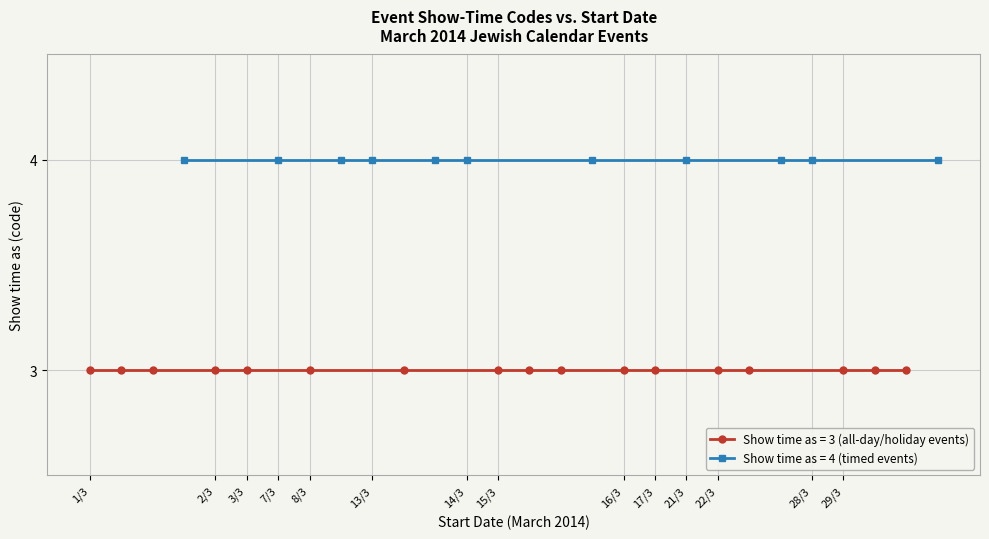

What is the difference between the maximum and second lowest values?

1